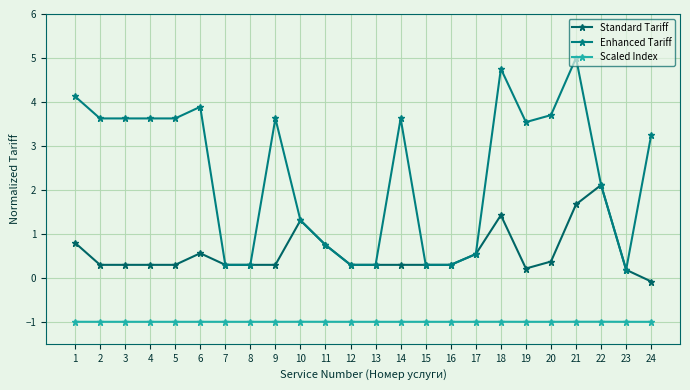

How many data points in Standard Tariff are above 0?

23